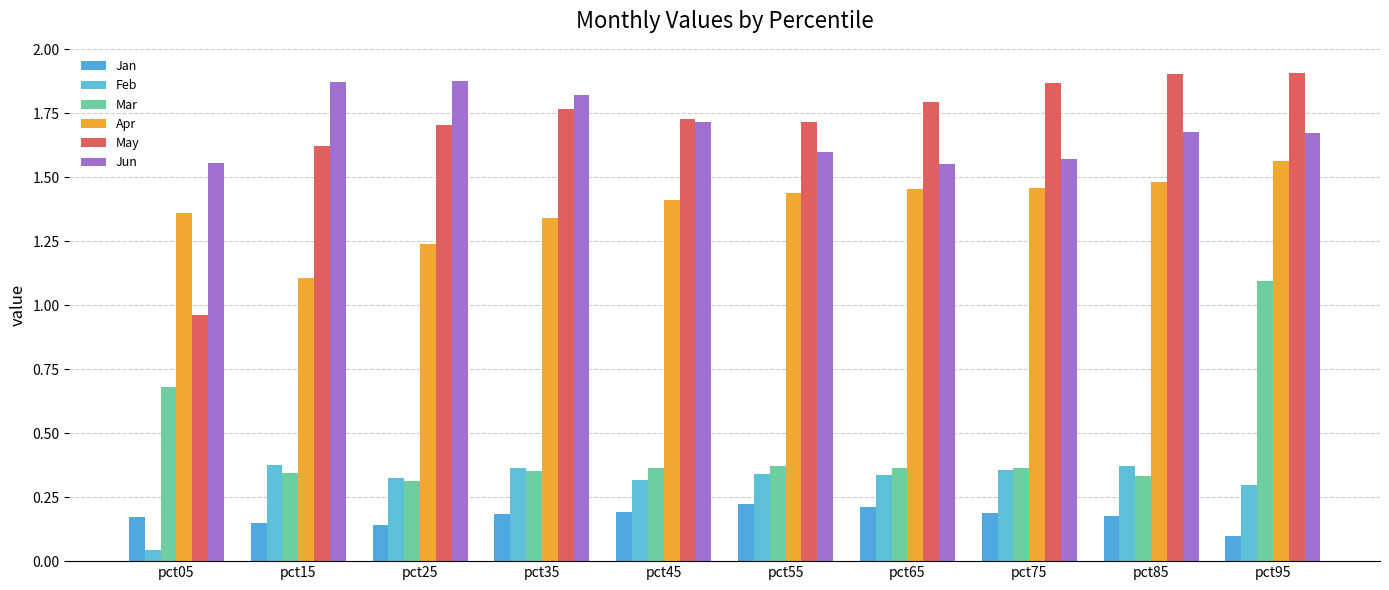

How many bars are there in total?

60